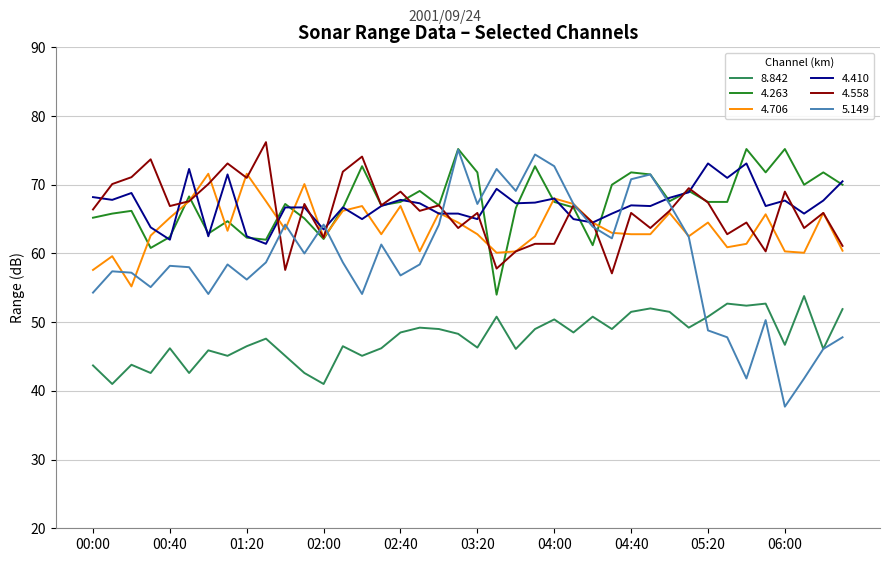

True or false: 8.842 and 4.706 intersect in this chart.

False